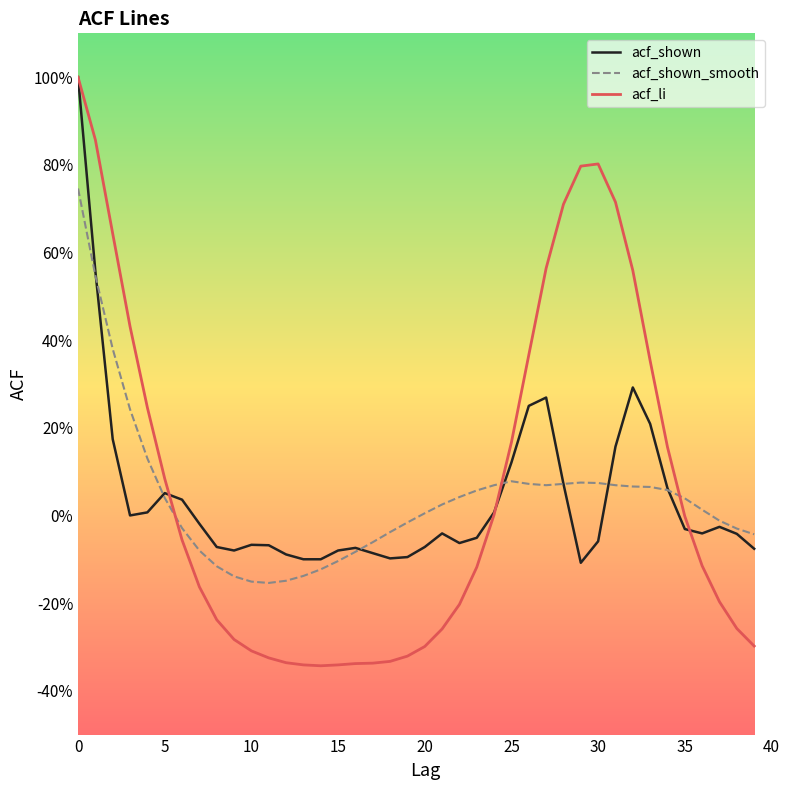

Does the chart have visible grid lines?

No